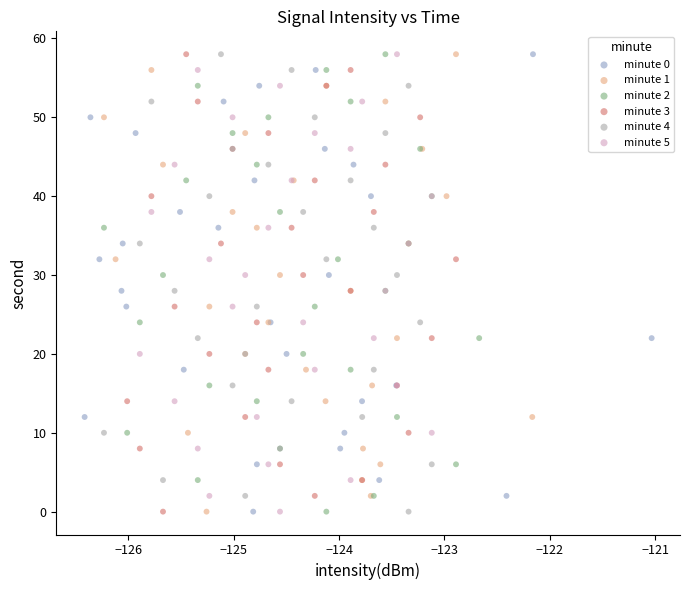

What are all the series names shown in the legend?

minute 0, minute 1, minute 2, minute 3, minute 4, minute 5